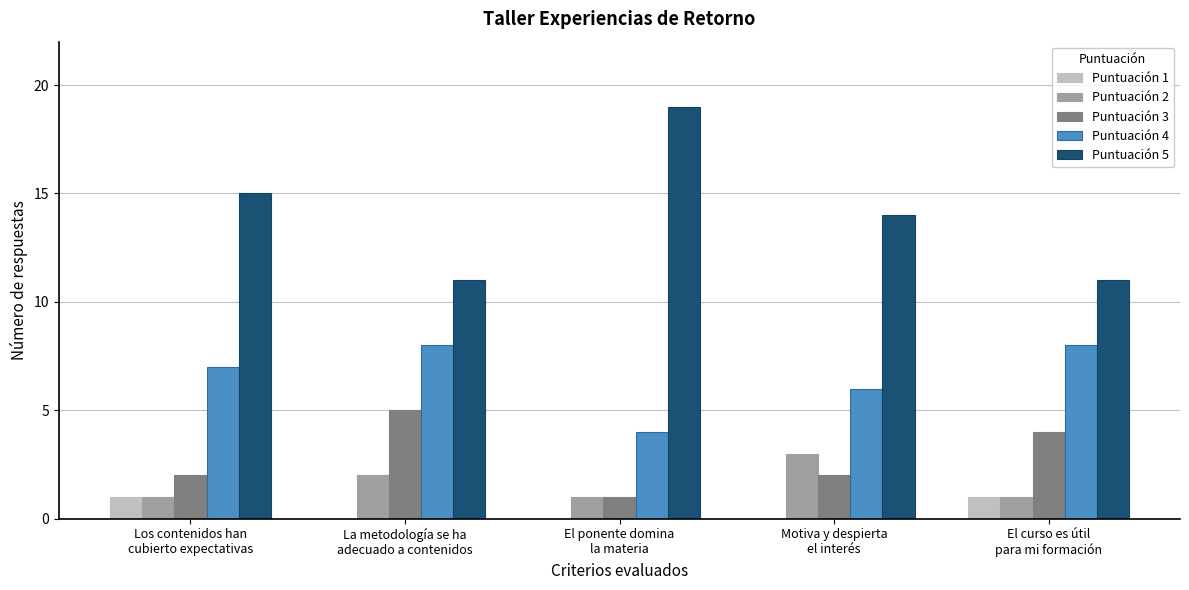

True or false: Puntuación 5 has a value of 16 at El curso es útil
para mi formación.

False